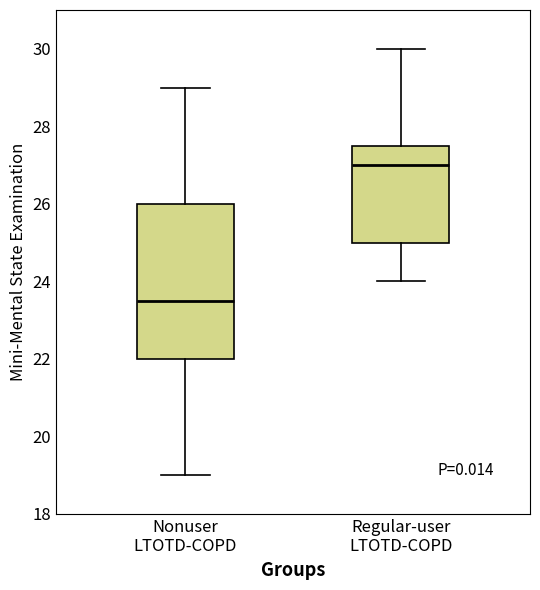

Reading left to right, transcribe this box plot: for each box, give where its median line is, the range the box spans, and where its two whiskers end, as read against the y-axis. The values are not printed on the chart, so give them approximately, as read against the axis.

Nonuser LTOTD-COPD: median 23.6, box 22.0 to 26.0, whiskers 19.0 to 29.0
Regular-user LTOTD-COPD: median 27.0, box 25.0 to 27.6, whiskers 24.0 to 30.0